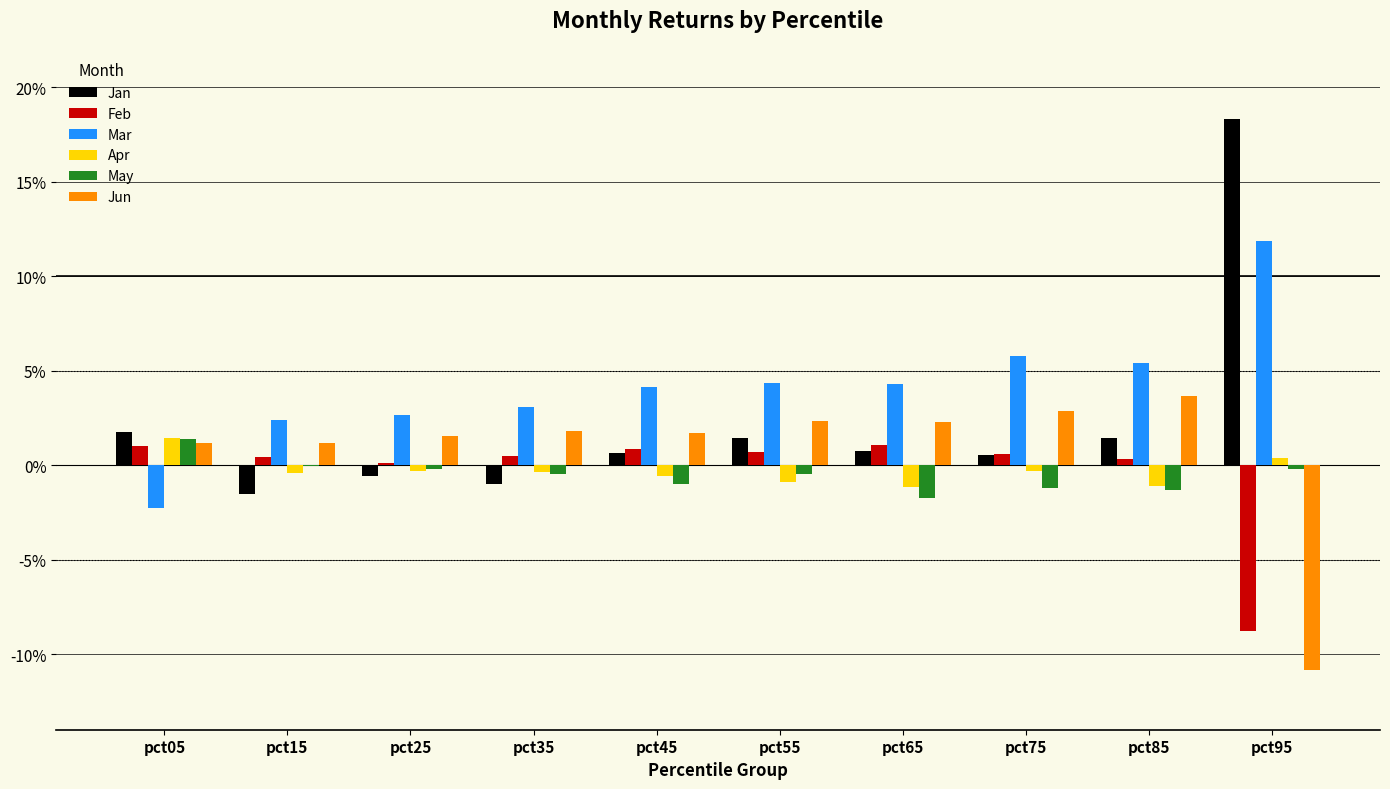

At which category does the chart reach its peak across all series?

pct95